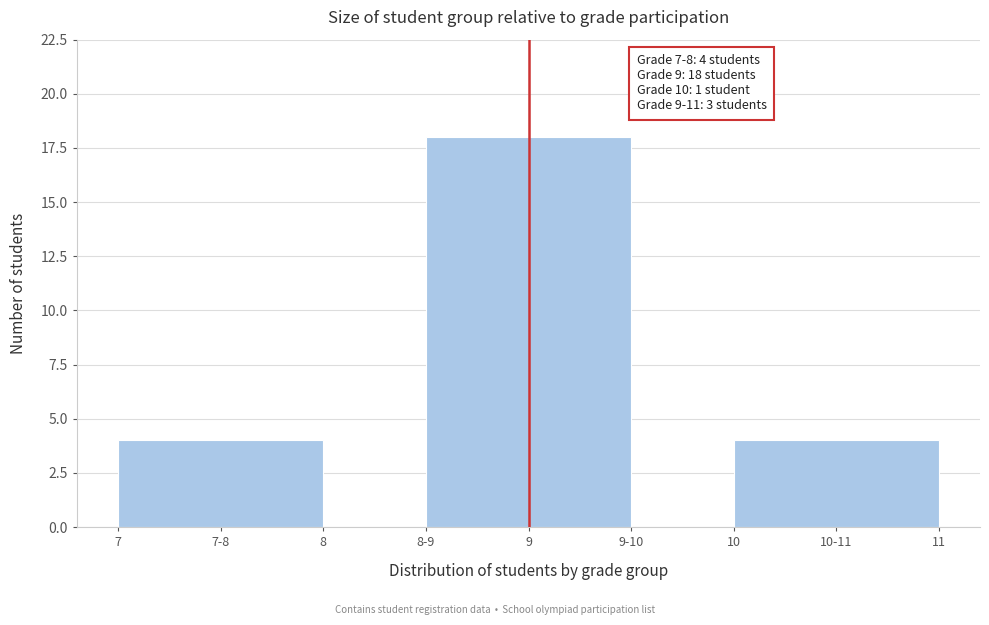

Which has a higher value, 10-11 or 8?

10-11